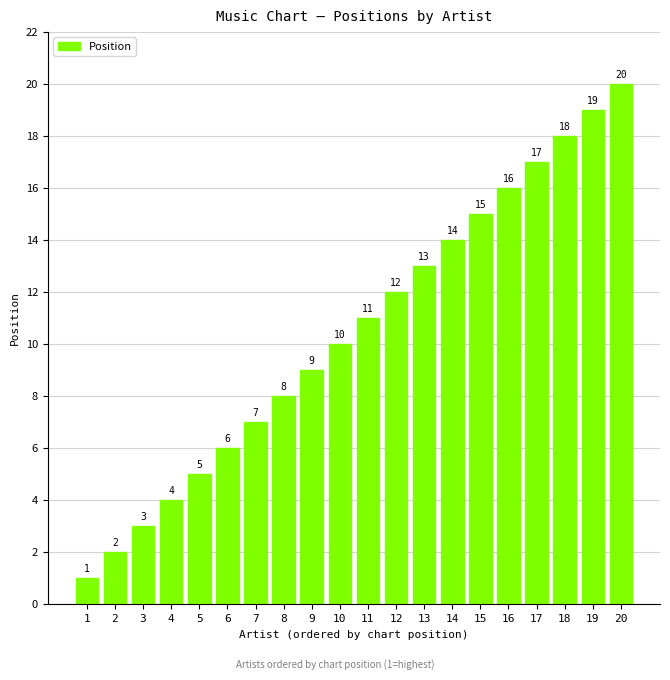

Reading right to left, extract all data points from this chart.

20	19	18	17	16	15	14	13	12	11	10	9	8	7	6	5	4	3	2	1